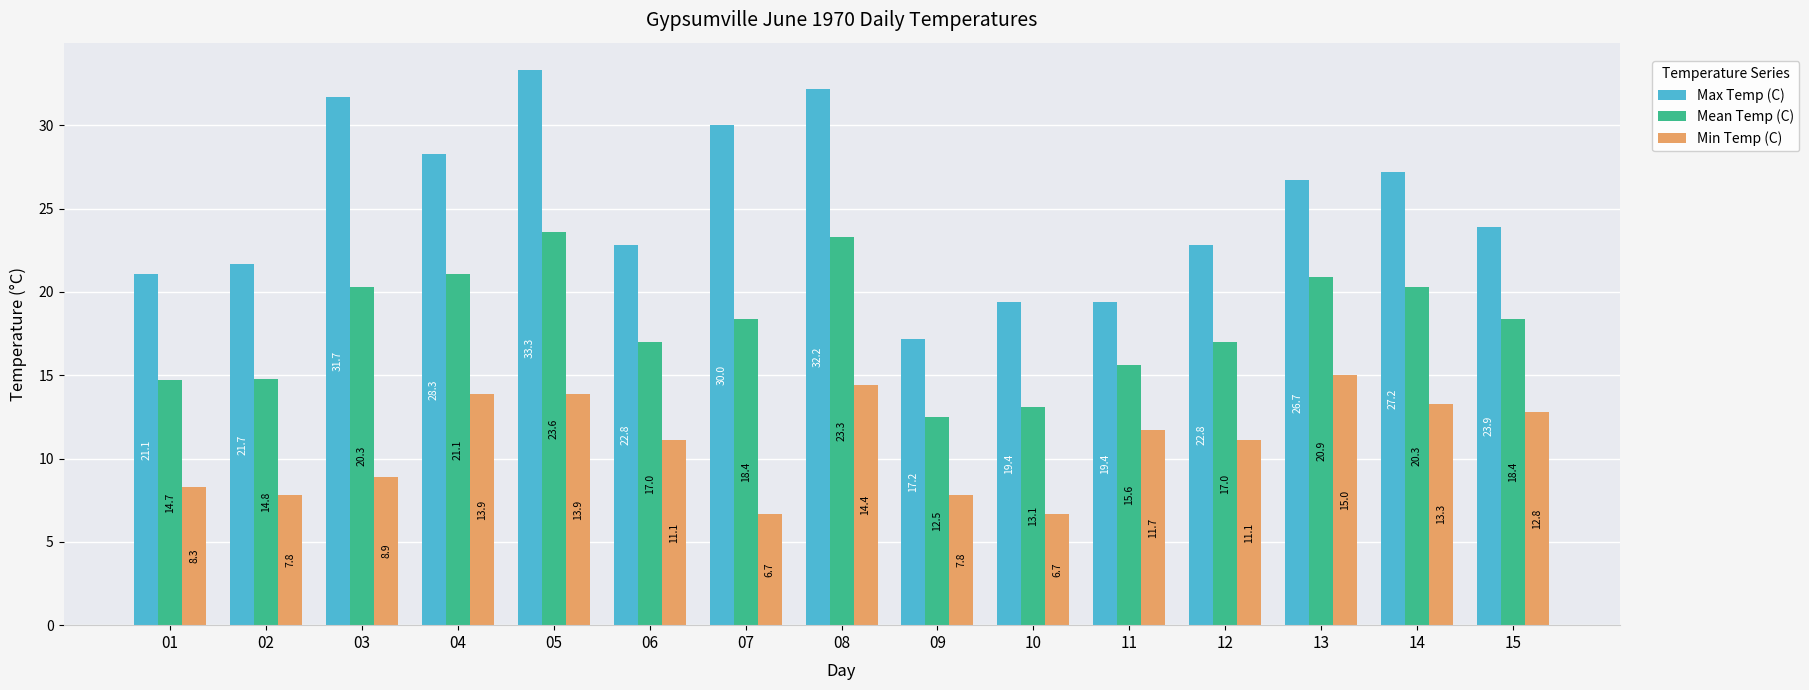

What is the value of the Max Temp (C) bar at the 12th from the left?

22.8